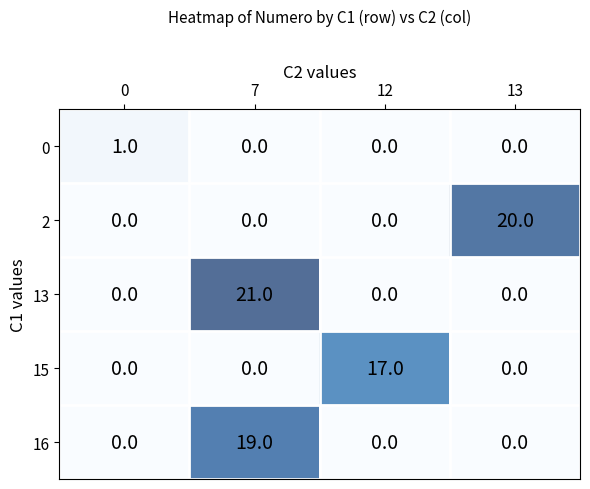

Reading left to right, transcribe all the data shown in this chart.

0: 1	0	0	0
2: 0	0	0	20
13: 0	21	0	0
15: 0	0	17	0
16: 0	19	0	0